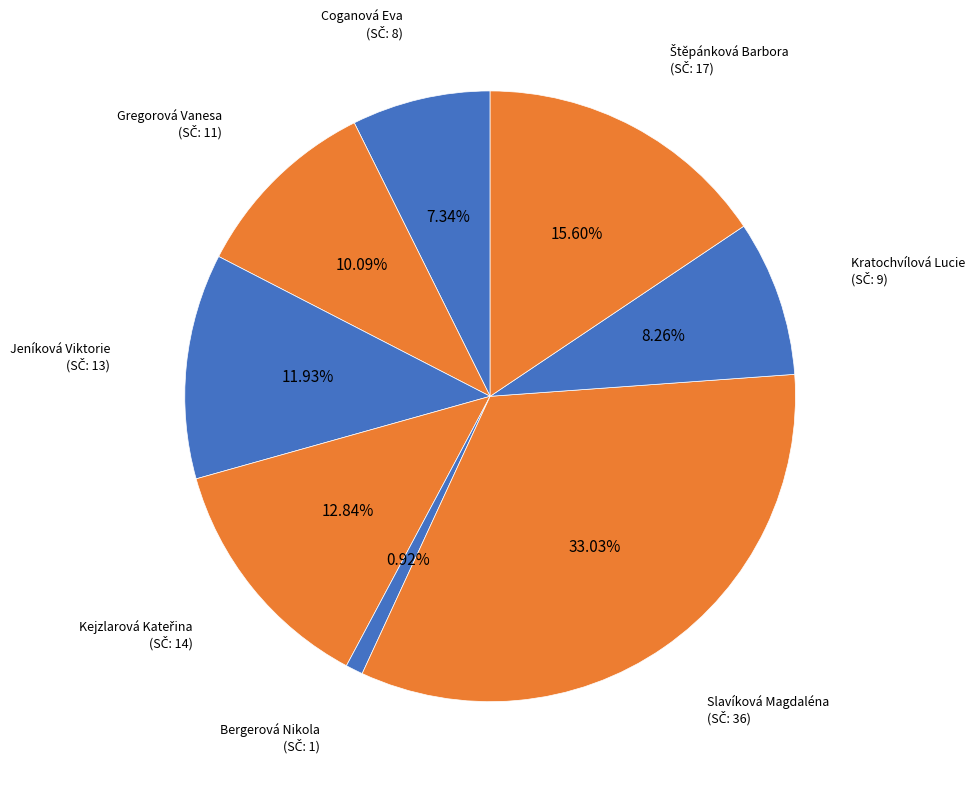

Which slice is the smallest?

Bergerová Nikola